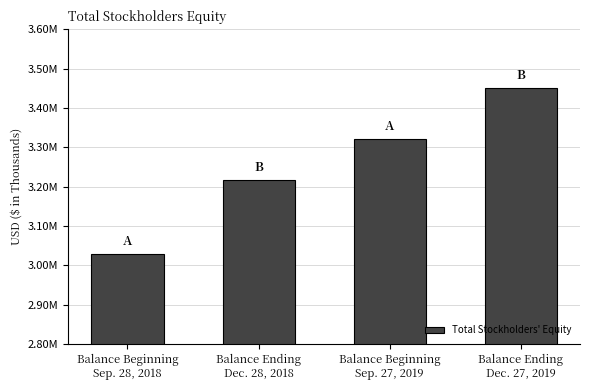

Rank the categories by value from highest to lowest.

Balance Ending
Dec. 27, 2019, Balance Beginning
Sep. 27, 2019, Balance Ending
Dec. 28, 2018, Balance Beginning
Sep. 28, 2018